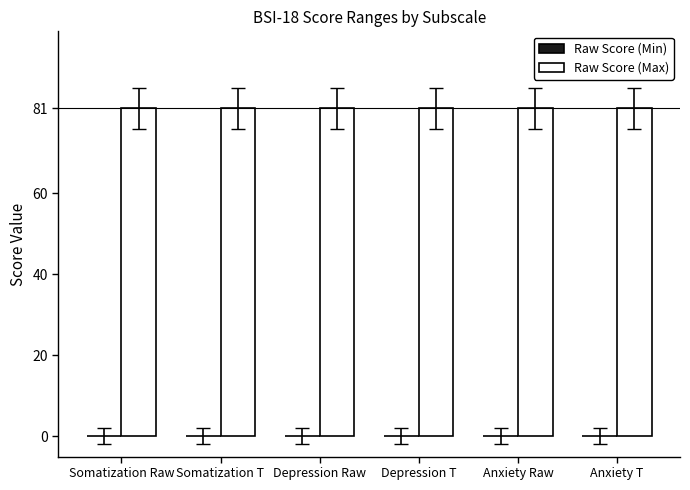

Are the bars grouped side by side (vs. stacked)?

Yes